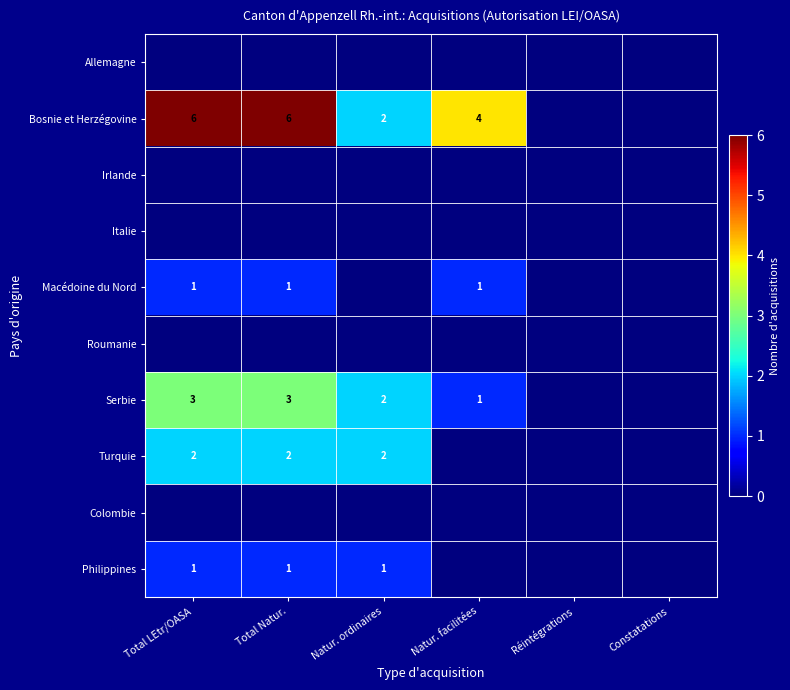

The Turquie series shows 2 at Natur. ordinaires. True or false?

True